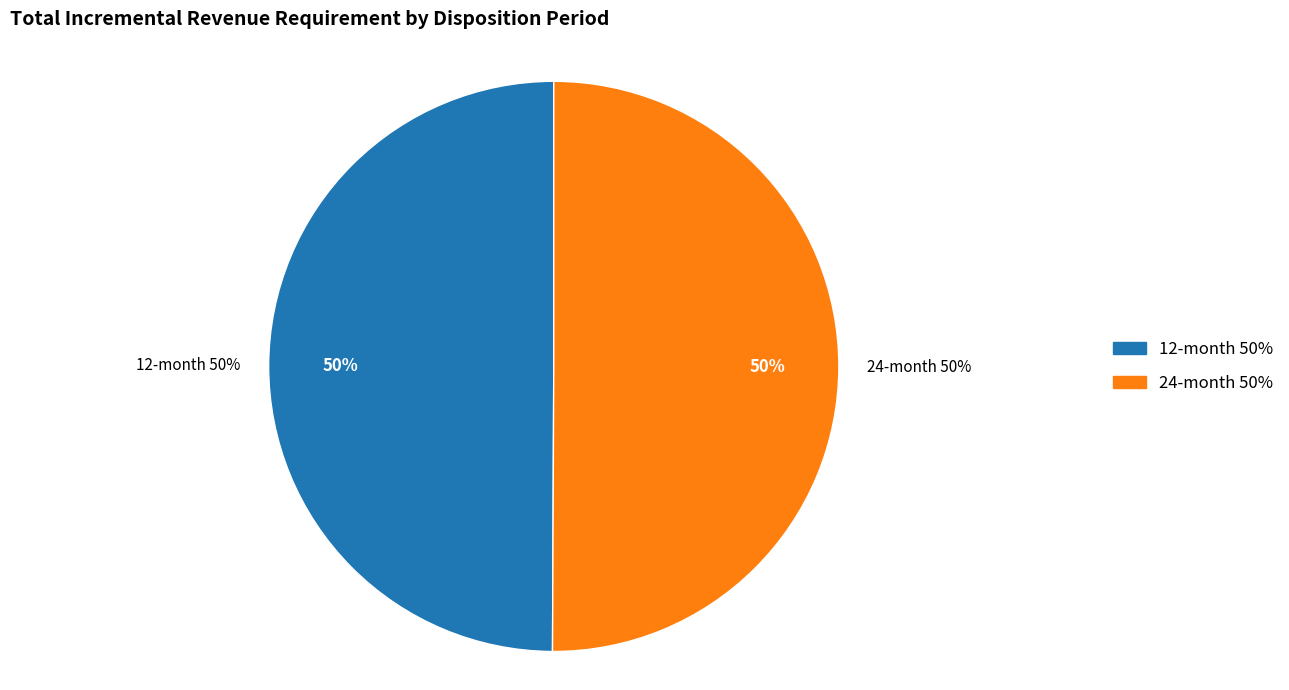

Count the number of slices in the pie.

2